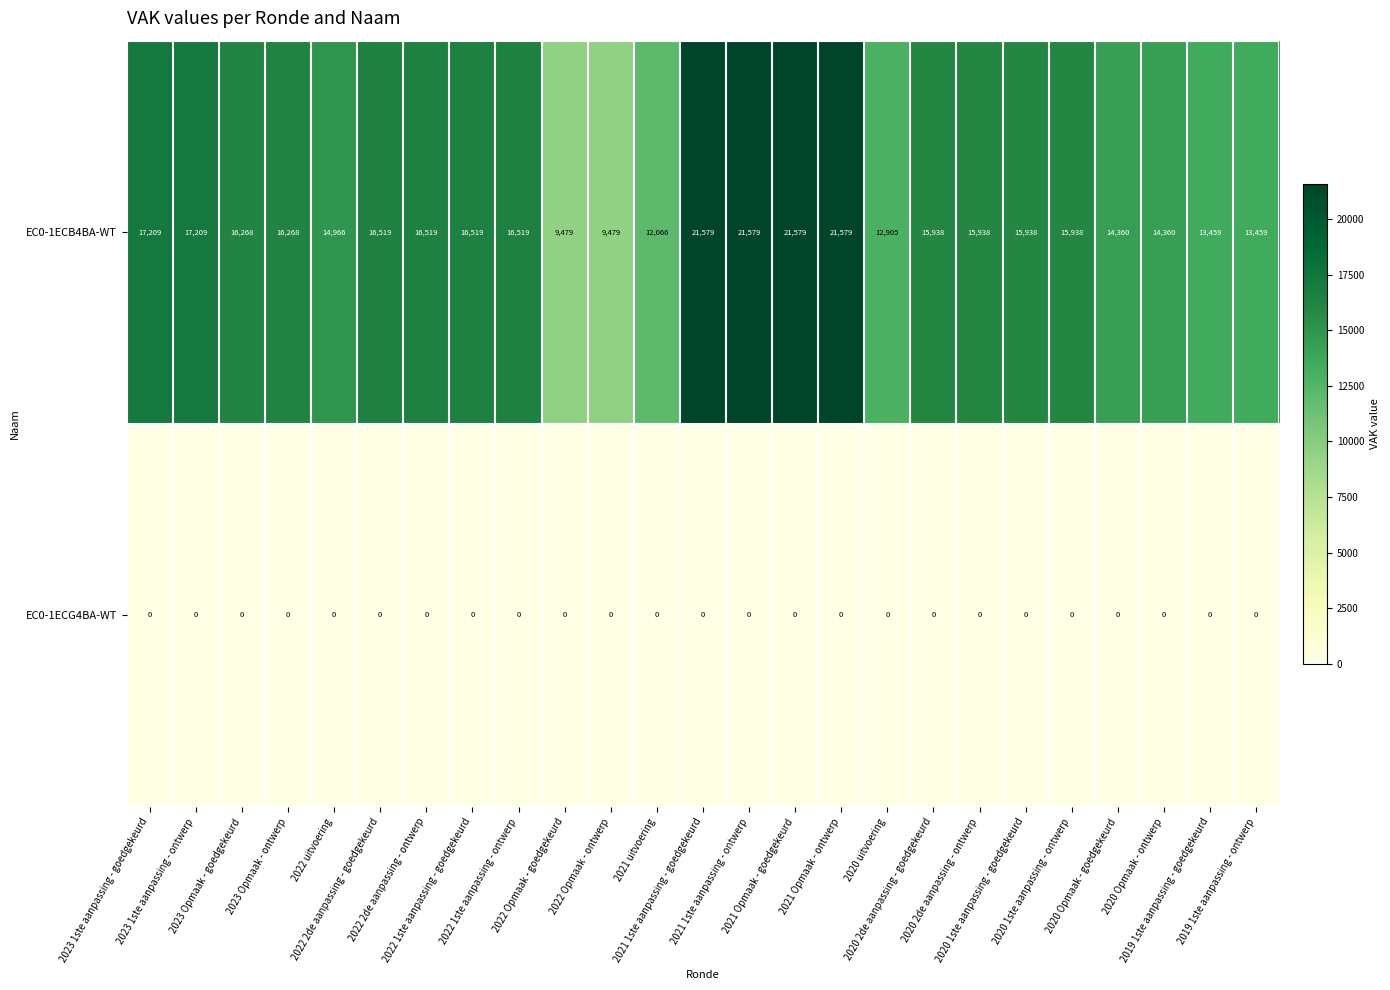

Rank the series by their maximum value, from lowest to highest.

EC0-1ECG4BA-WT, EC0-1ECB4BA-WT